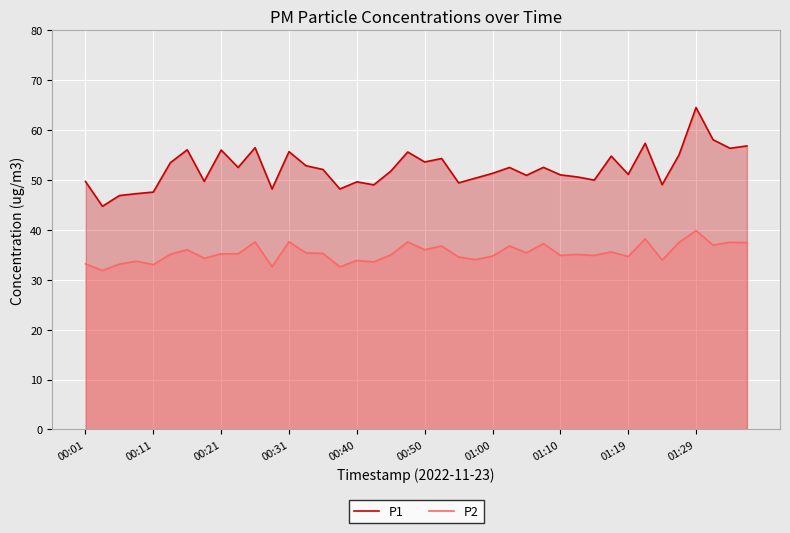

True or false: P1 and P2 cross at least once.

False